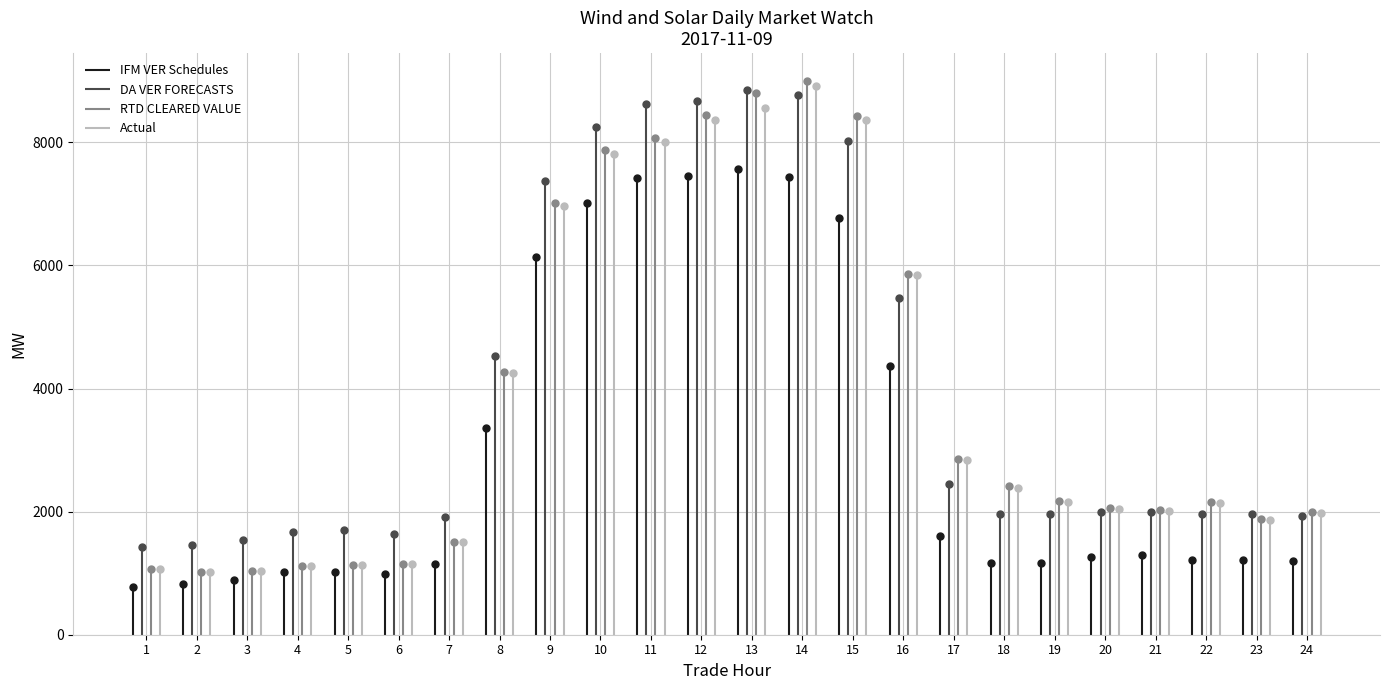

What is the total value across all series at 19?

7455.8